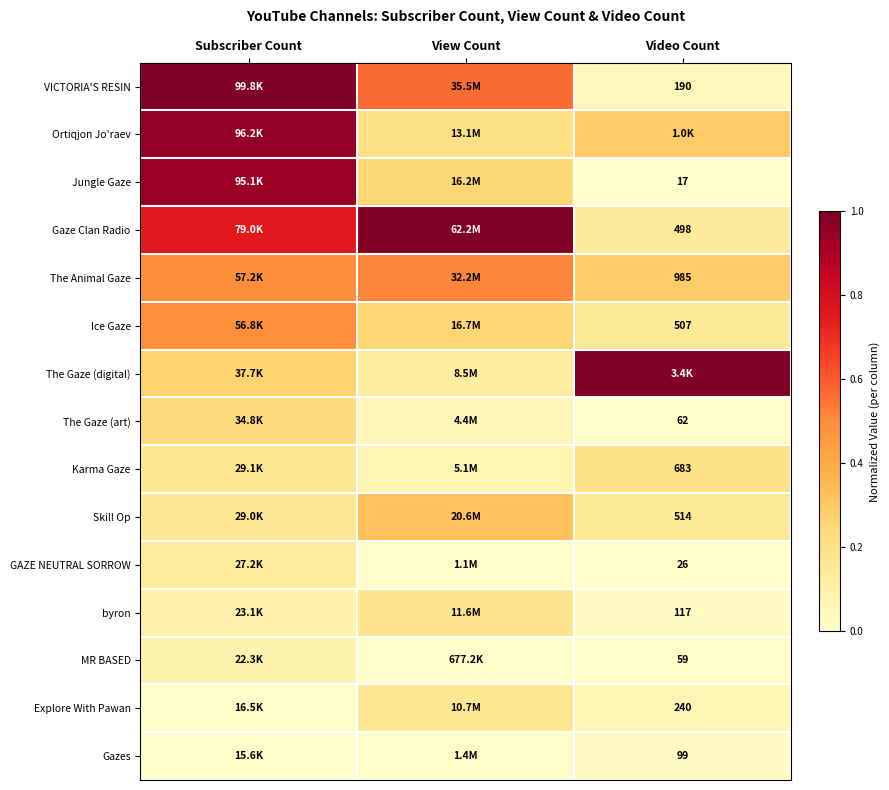

Is the value of Explore With Pawan at Video Count greater than the value of Ice Gaze at Video Count?

No